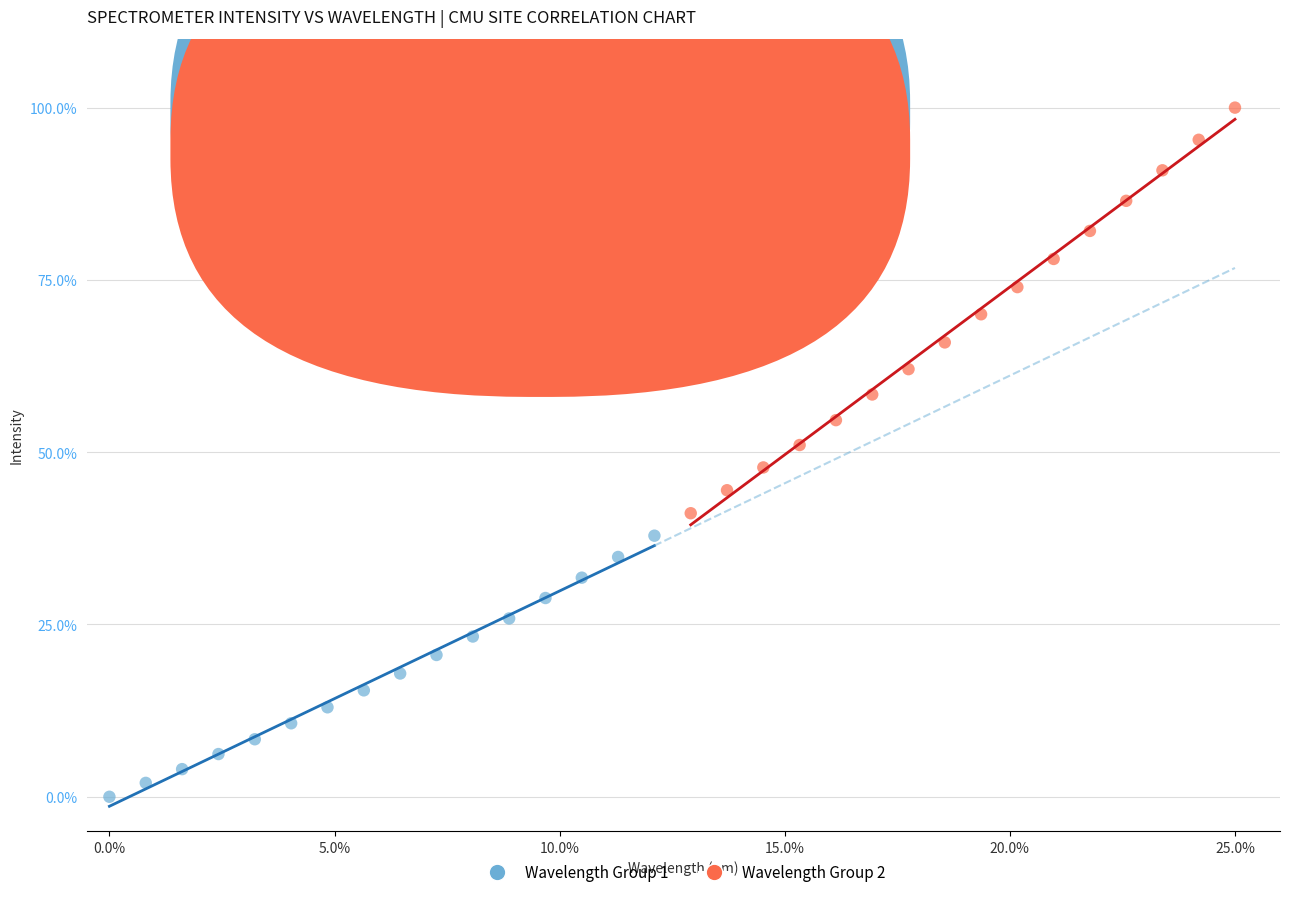

Which series contains the highest Y value?

Wavelength Group 2